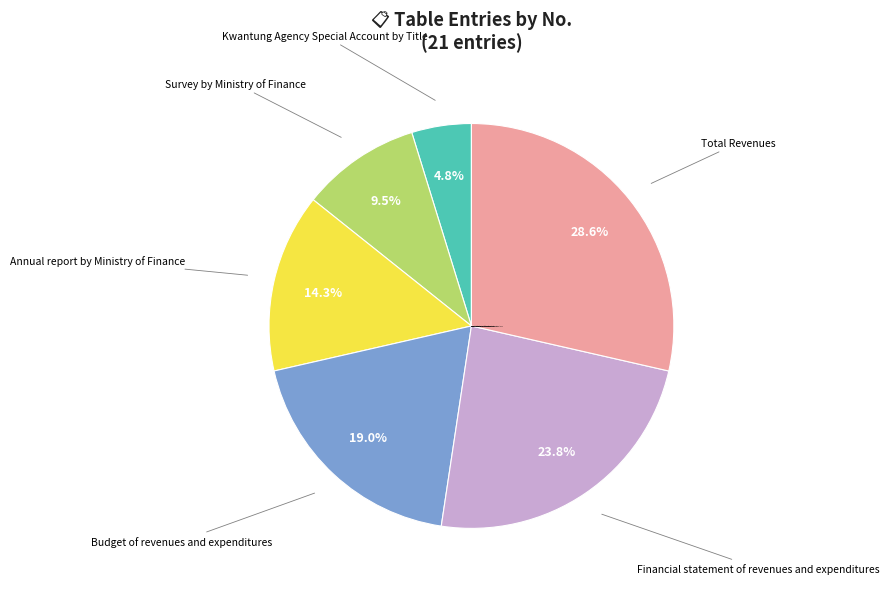

Does any single category account for the majority?

No